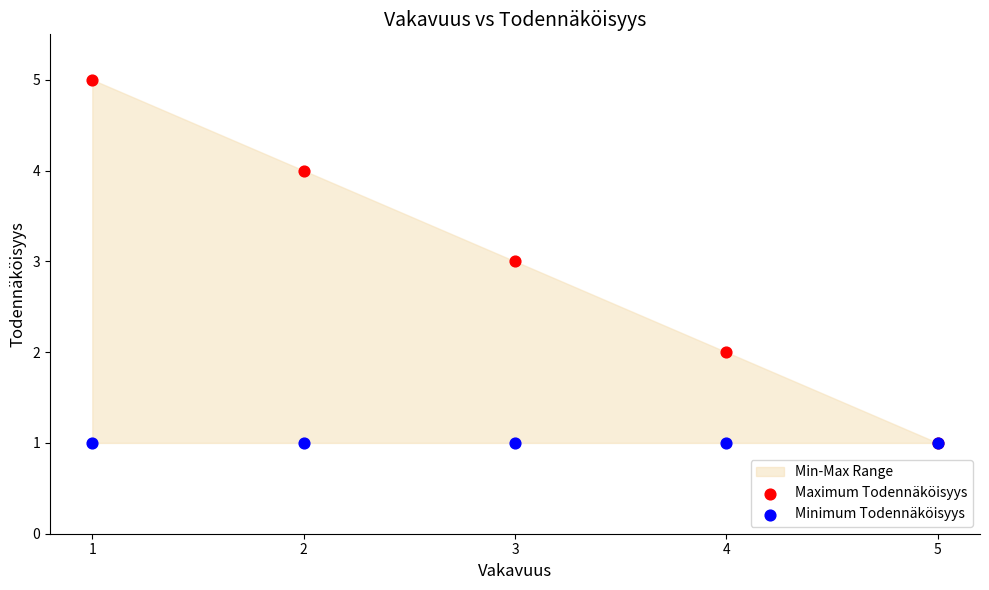

Which series contains the lowest Y value?

Maximum Todennäköisyys